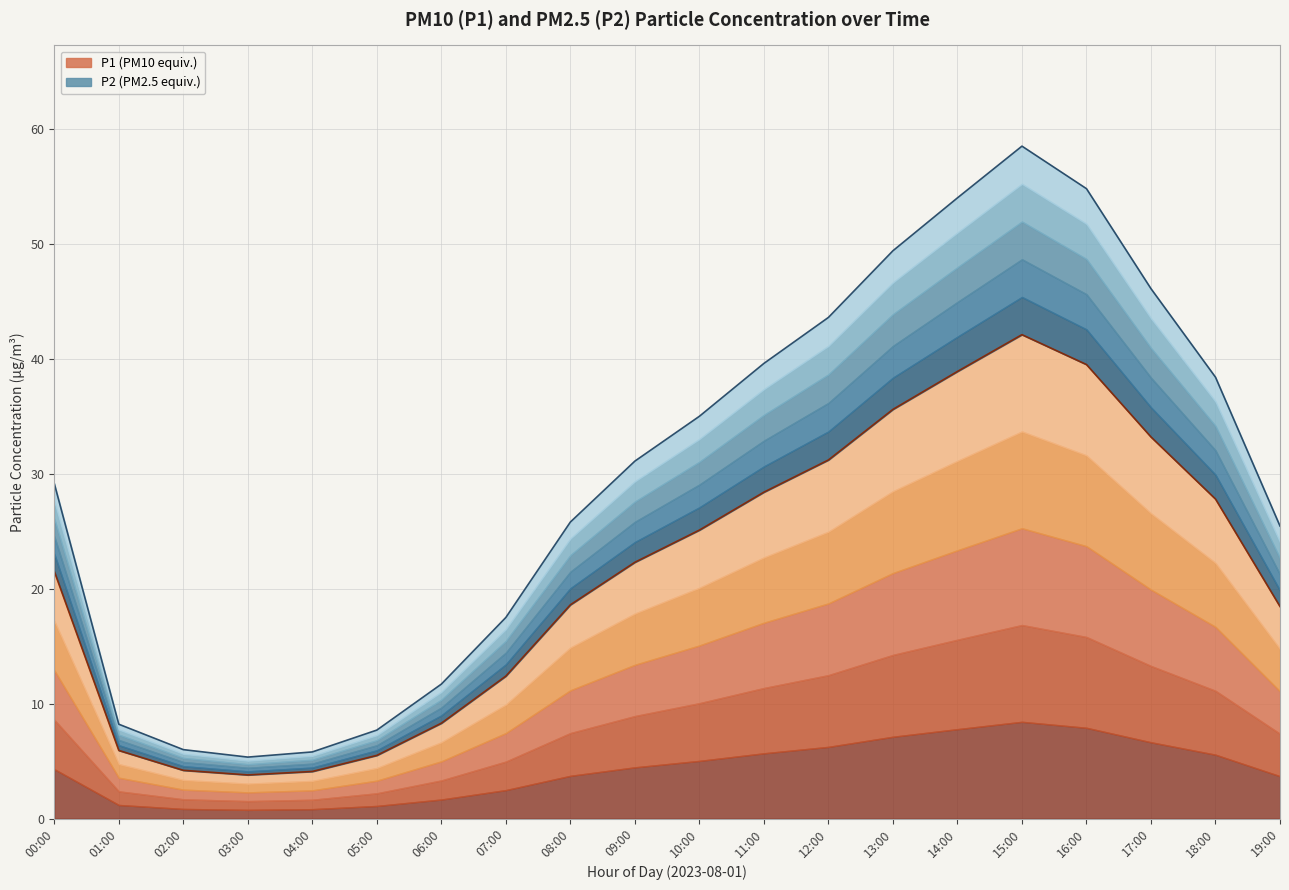

What are all the series names shown in the legend?

P1, P2